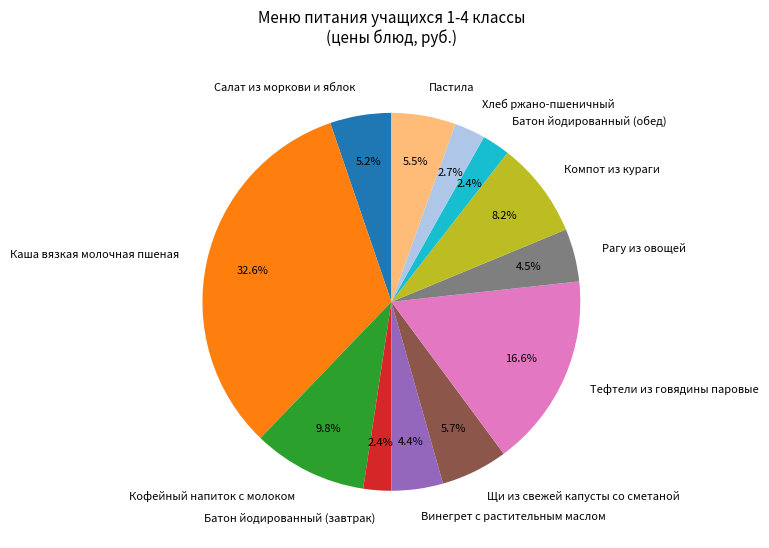

What is the largest slice in the pie chart?

Каша вязкая молочная пшеная